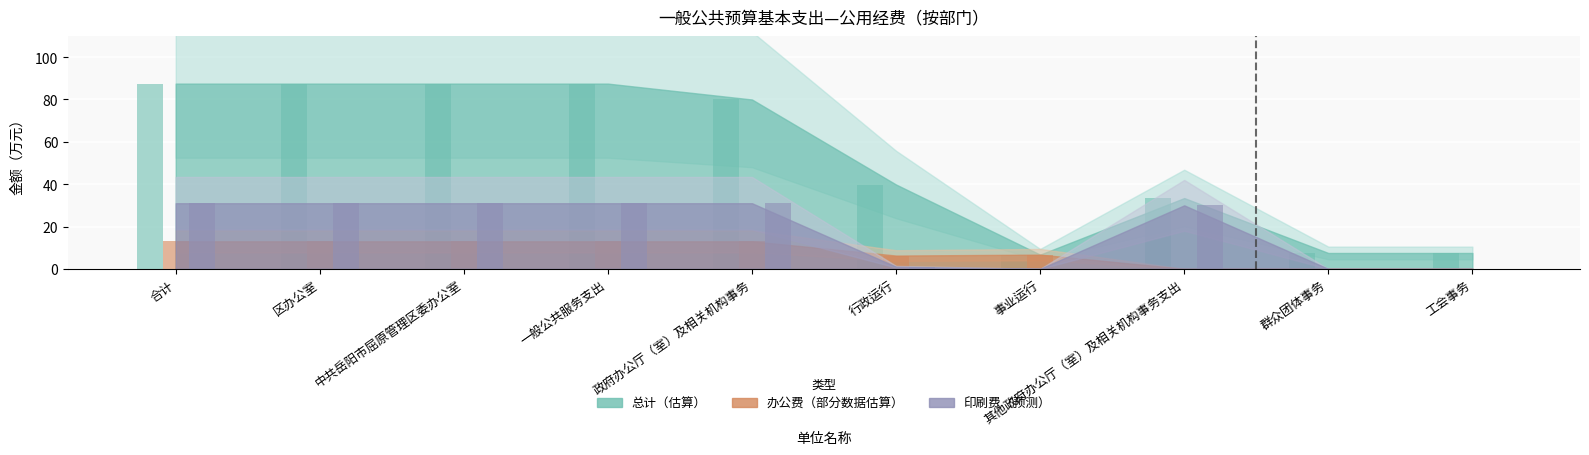

What is the sum of all 印刷费 values?

186.0